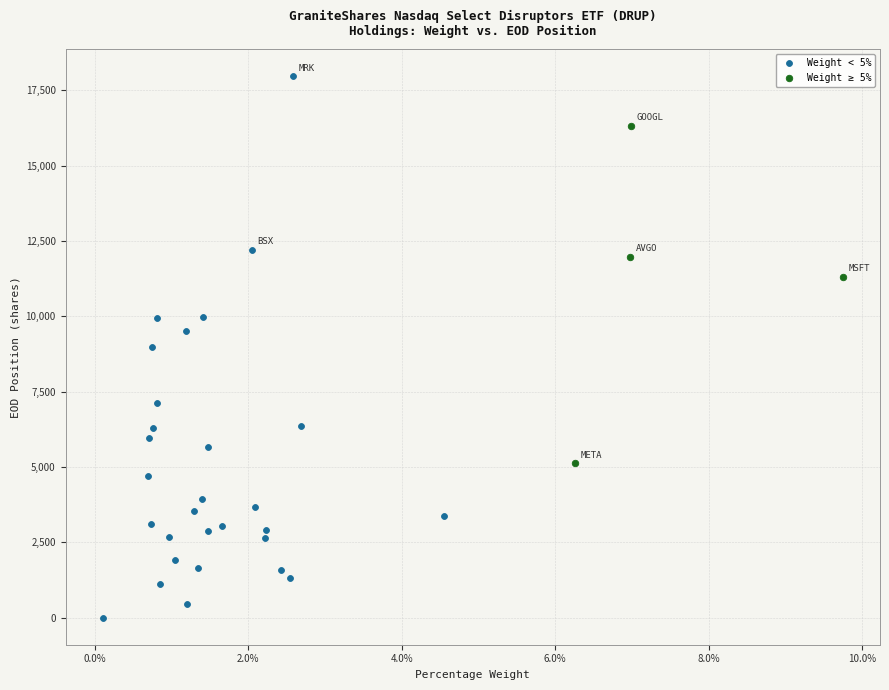

Which series reaches the maximum Y coordinate?

Weight < 5%